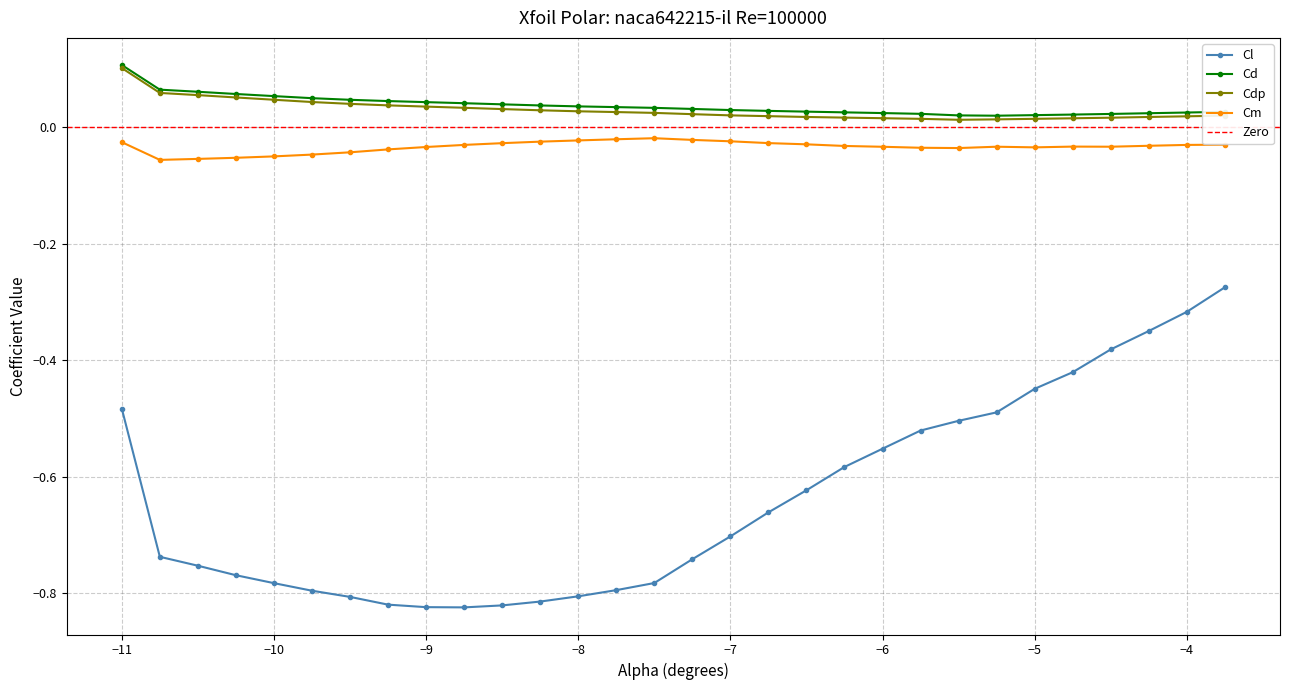

Reading right to left, what are all the values shown in this chart?

Cl: -0.3	-0.3	-0.4	-0.4	-0.4	-0.4	-0.5	-0.5	-0.5	-0.6	-0.6	-0.6	-0.7	-0.7	-0.7	-0.8	-0.8	-0.8	-0.8	-0.8	-0.8	-0.8	-0.8	-0.8	-0.8	-0.8	-0.8	-0.8	-0.7	-0.5
Cd: 0.0	0.0	0.0	0.0	0.0	0.0	0.0	0.0	0.0	0.0	0.0	0.0	0.0	0.0	0.0	0.0	0.0	0.0	0.0	0.0	0.0	0.0	0.0	0.0	0.0	0.1	0.1	0.1	0.1	0.1
Cdp: 0.0	0.0	0.0	0.0	0.0	0.0	0.0	0.0	0.0	0.0	0.0	0.0	0.0	0.0	0.0	0.0	0.0	0.0	0.0	0.0	0.0	0.0	0.0	0.0	0.0	0.0	0.1	0.1	0.1	0.1
Cm: -0.0	-0.0	-0.0	-0.0	-0.0	-0.0	-0.0	-0.0	-0.0	-0.0	-0.0	-0.0	-0.0	-0.0	-0.0	-0.0	-0.0	-0.0	-0.0	-0.0	-0.0	-0.0	-0.0	-0.0	-0.0	-0.1	-0.1	-0.1	-0.1	-0.0